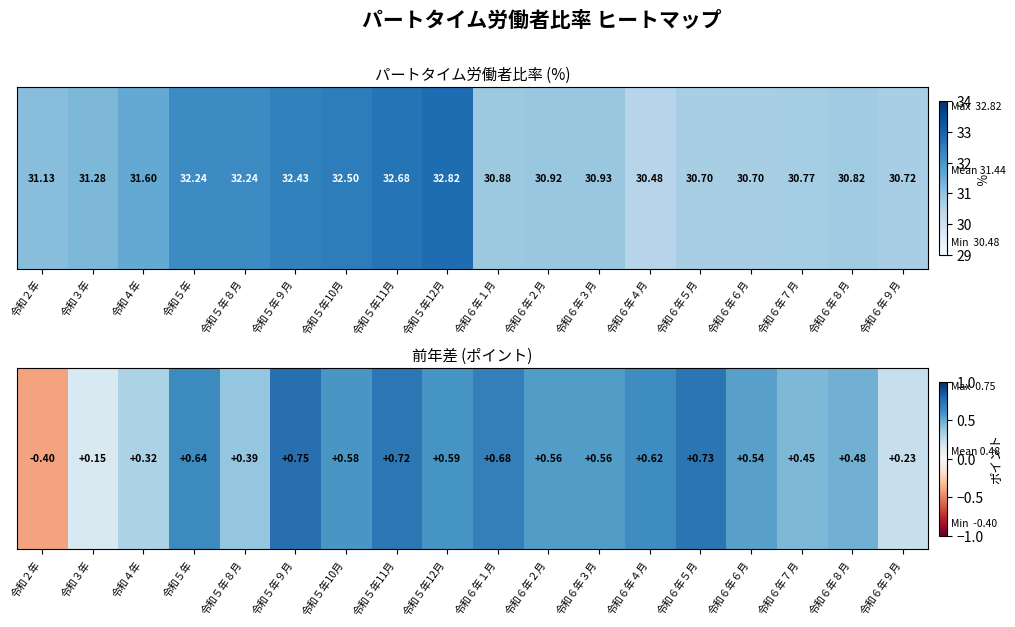

Where is the data nearest to the value 0?

令和３年